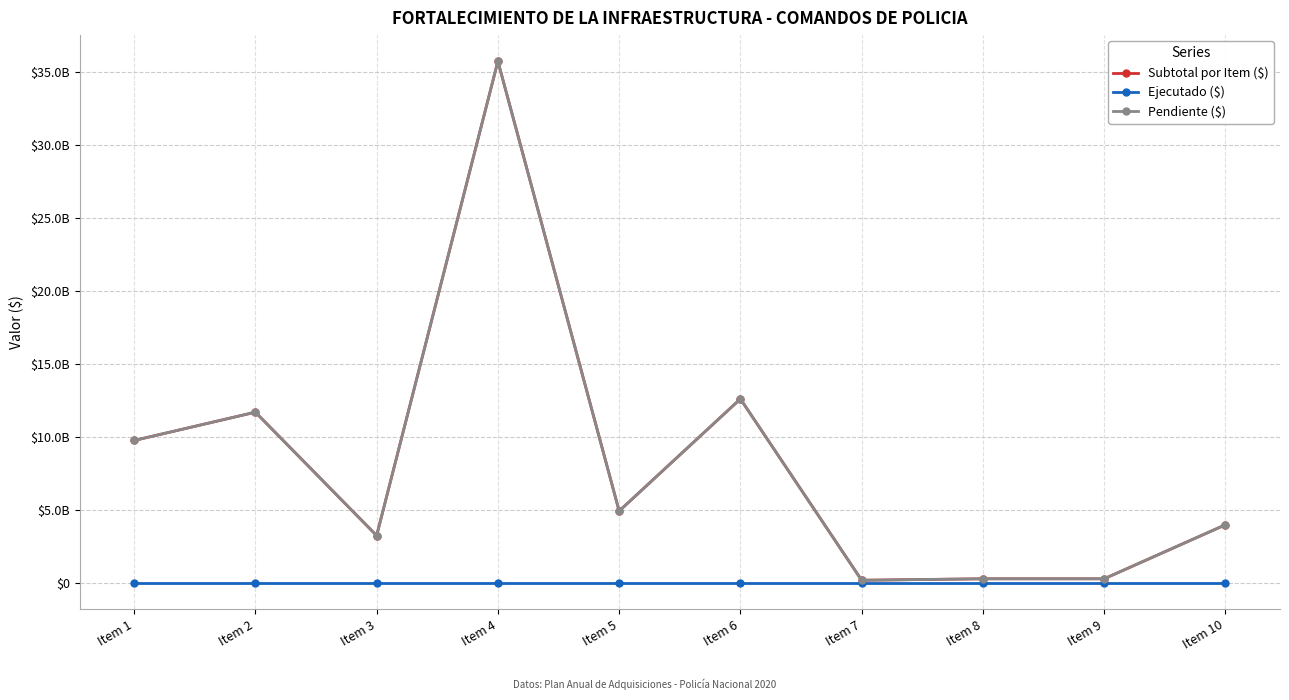

What is the difference between the highest and lowest values at Item 3?

3258737113.0